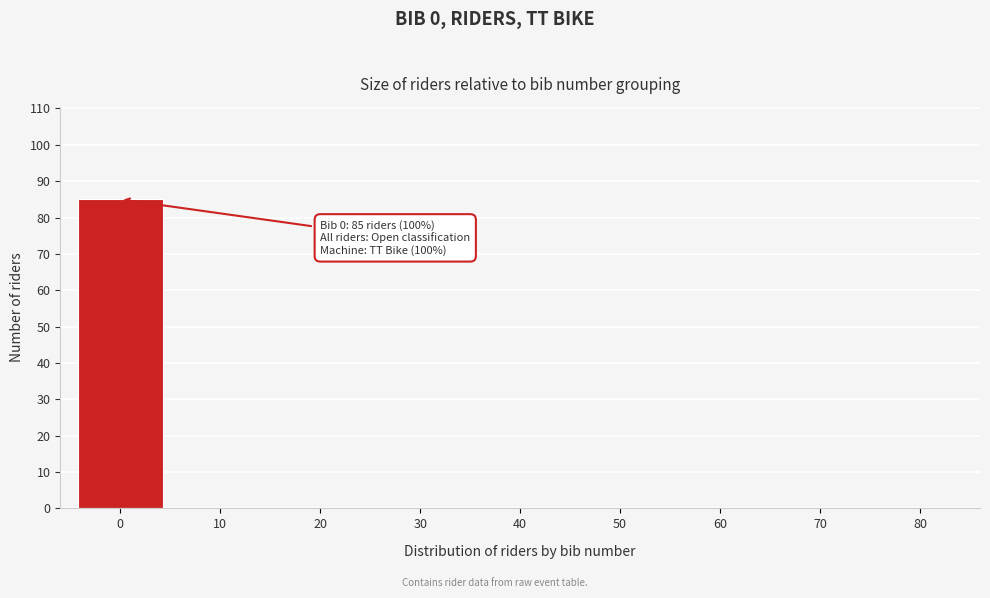

Reading right to left, extract all data points from this chart.

80=0	70=0	60=0	50=0	40=0	30=0	20=0	10=0	0=85